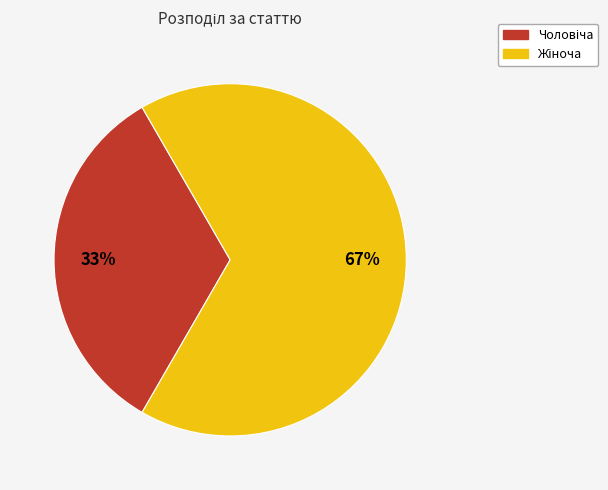

To the nearest percent, what is the average slice percentage?

50%